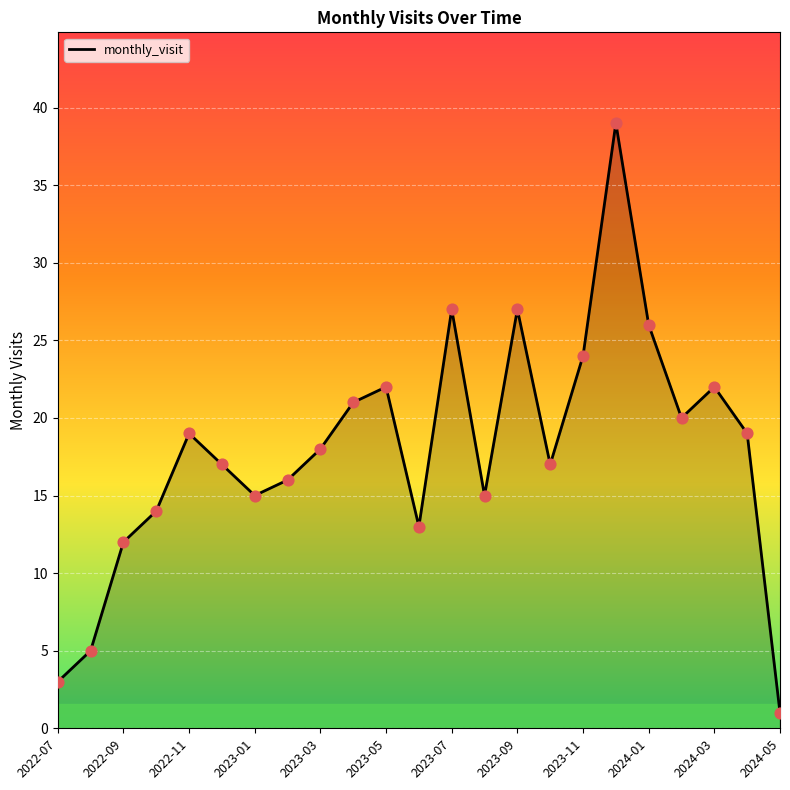

What is the greatest value displayed?

39